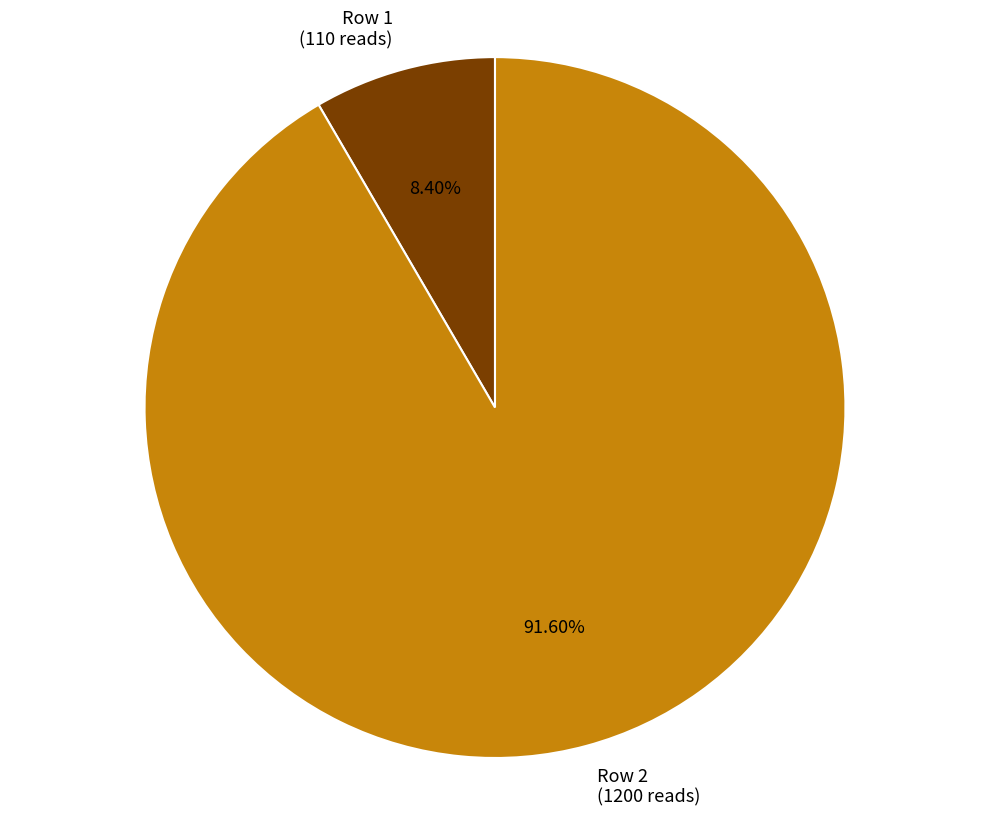

Which slice is the largest?

Row 2 (1200 reads)